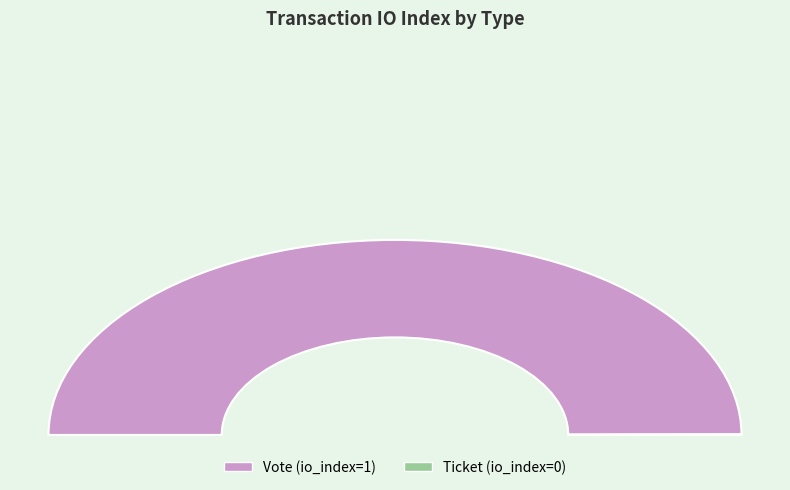

Which category accounts for the majority?

Vote